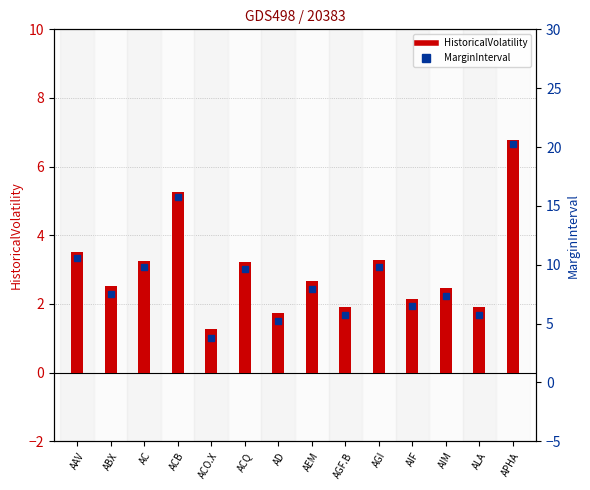

Is the value of MarginInterval at AIF greater than the value of HistoricalVolatility at AD?

Yes